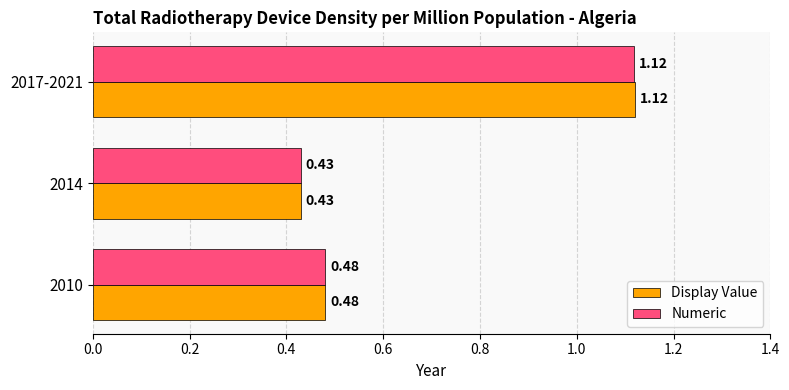

At how many categories does at least one series exceed 0?

3